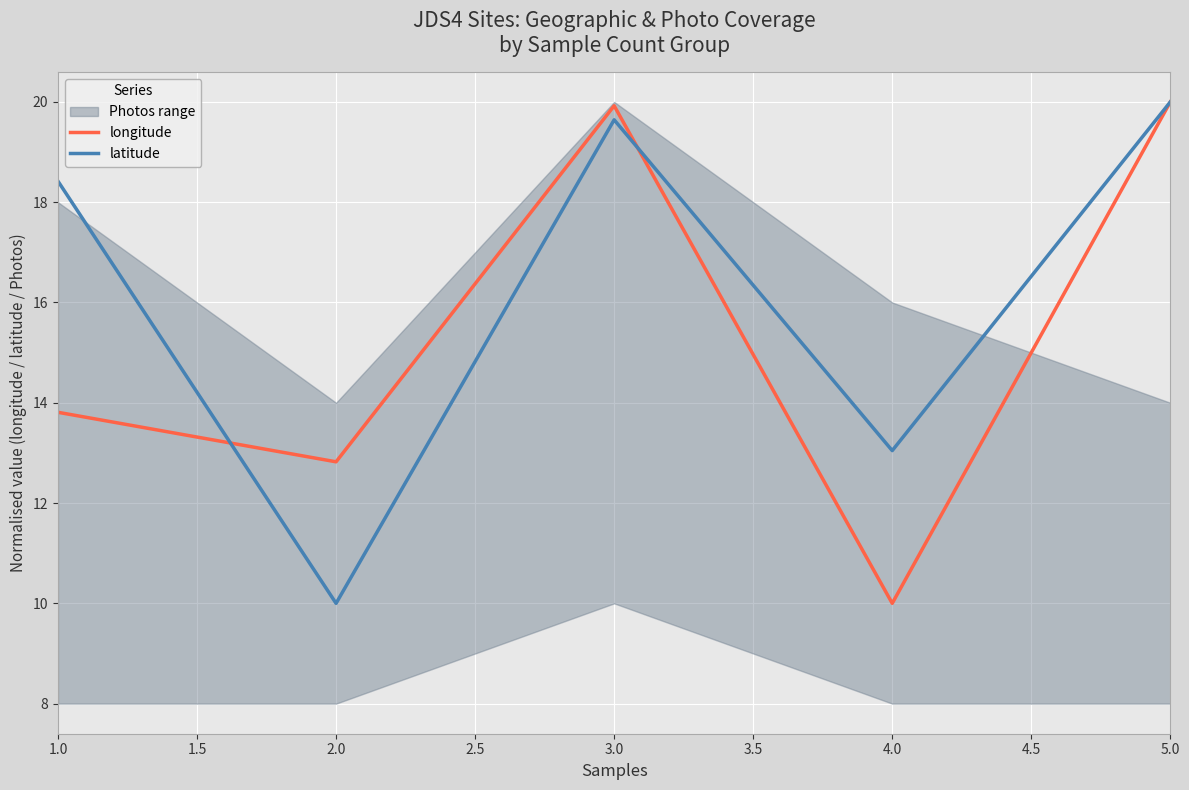

Which series has the largest total across all categories?

latitude